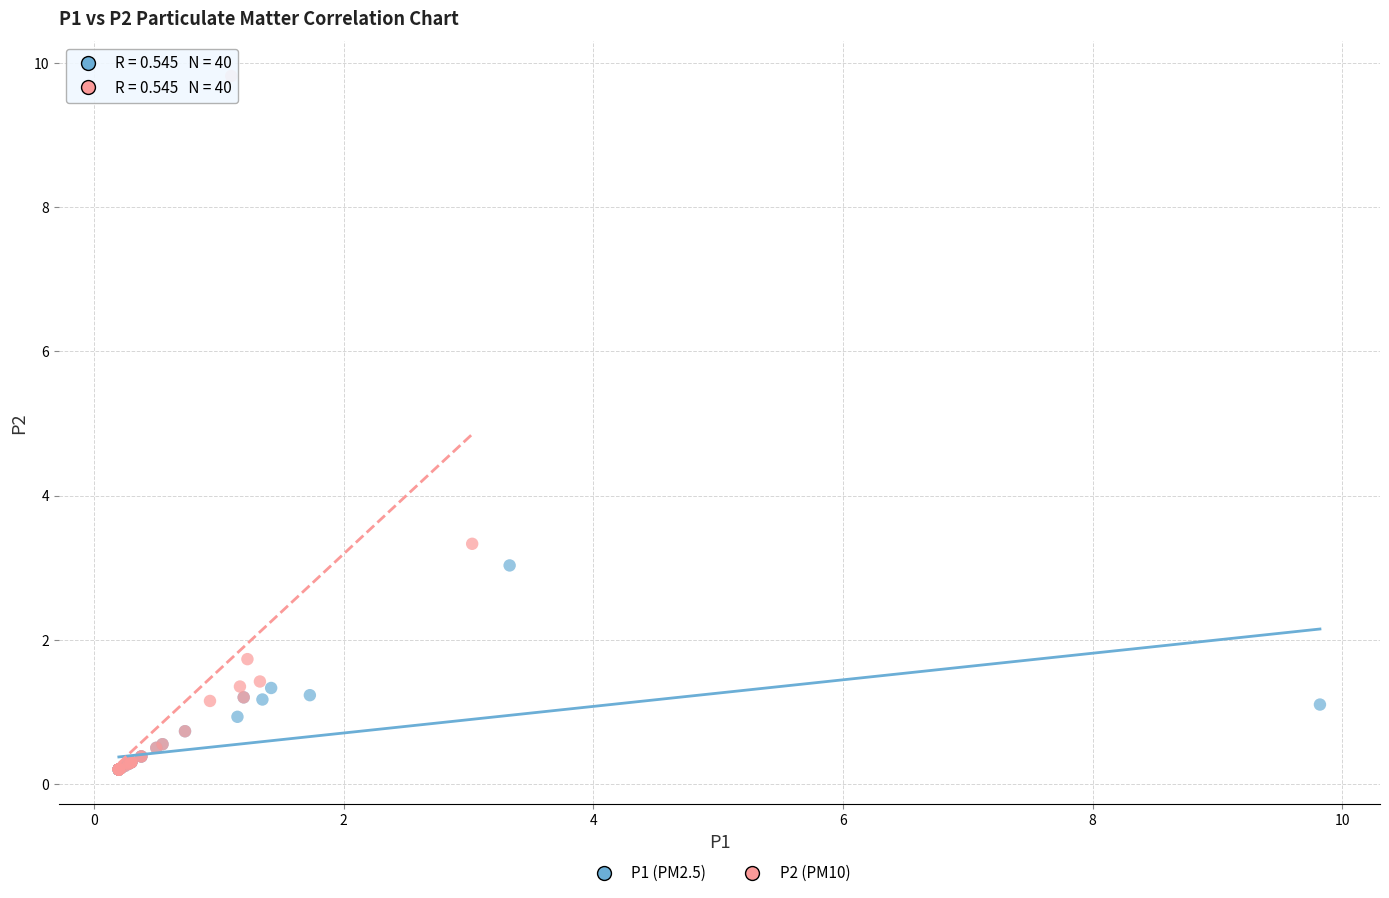

Which series has the largest Y range (max minus min)?

P2 (PM10)